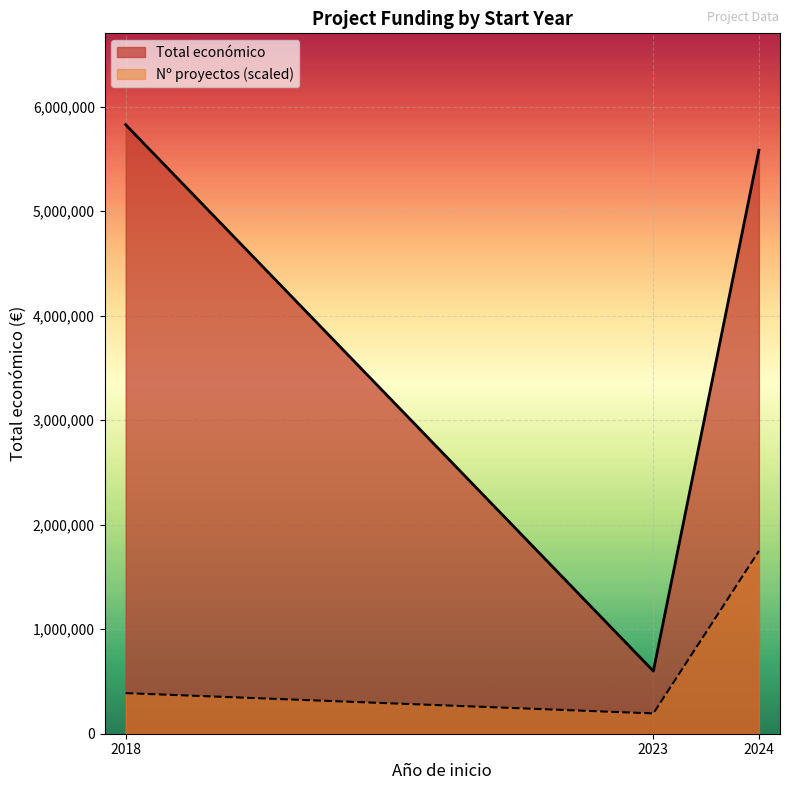

What is the value of the Total económico (line) point at the 1st from the left?

5828868.0